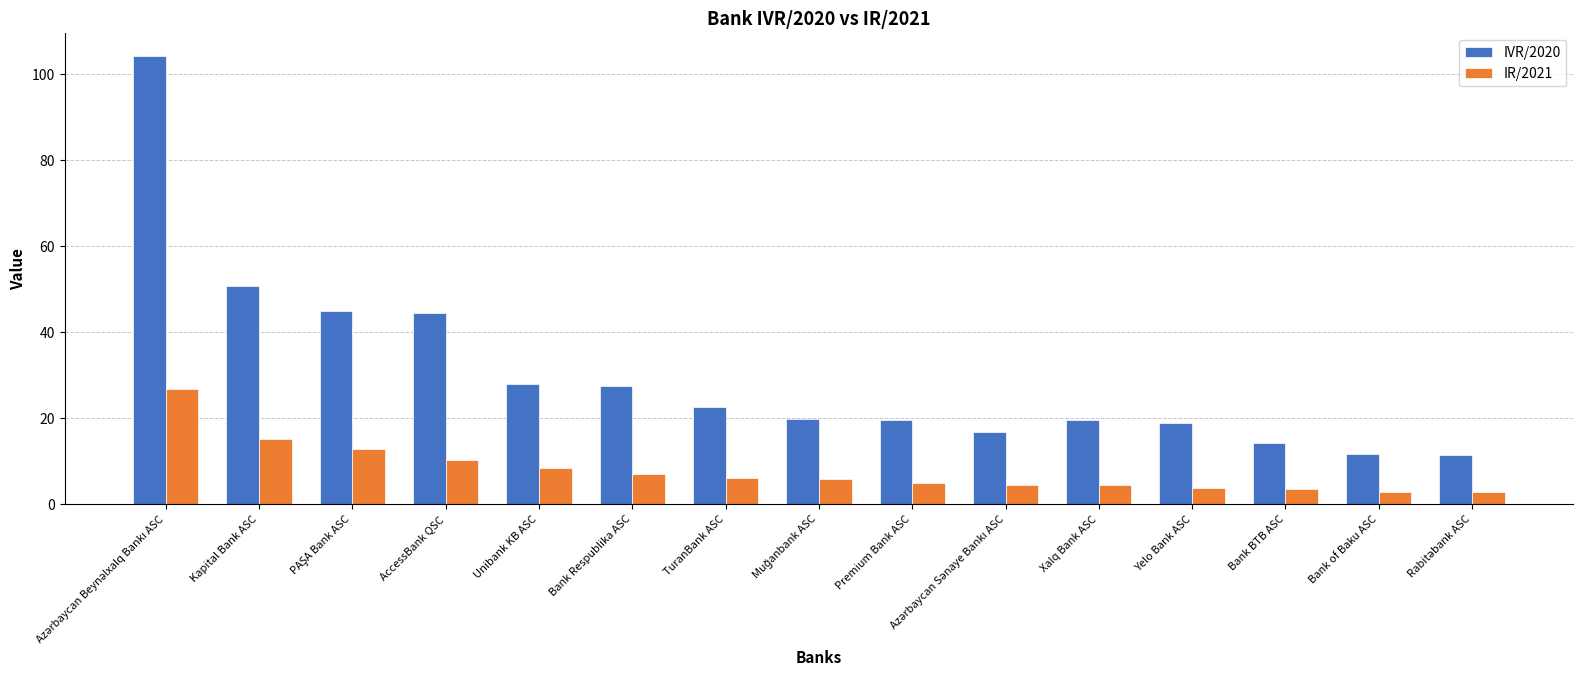

What is the smallest value displayed?

2.9